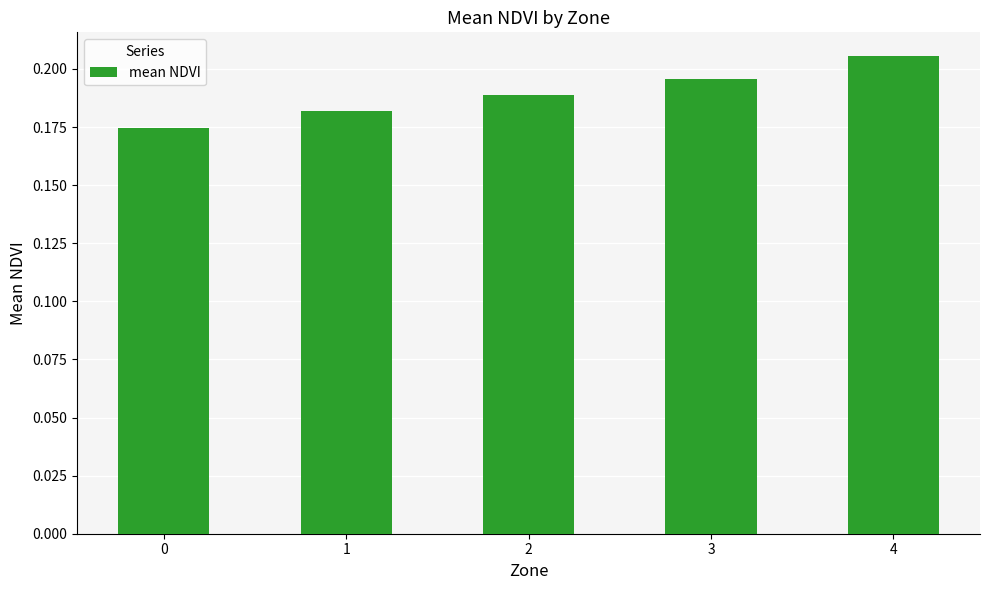

What is the sum of all values?

0.9